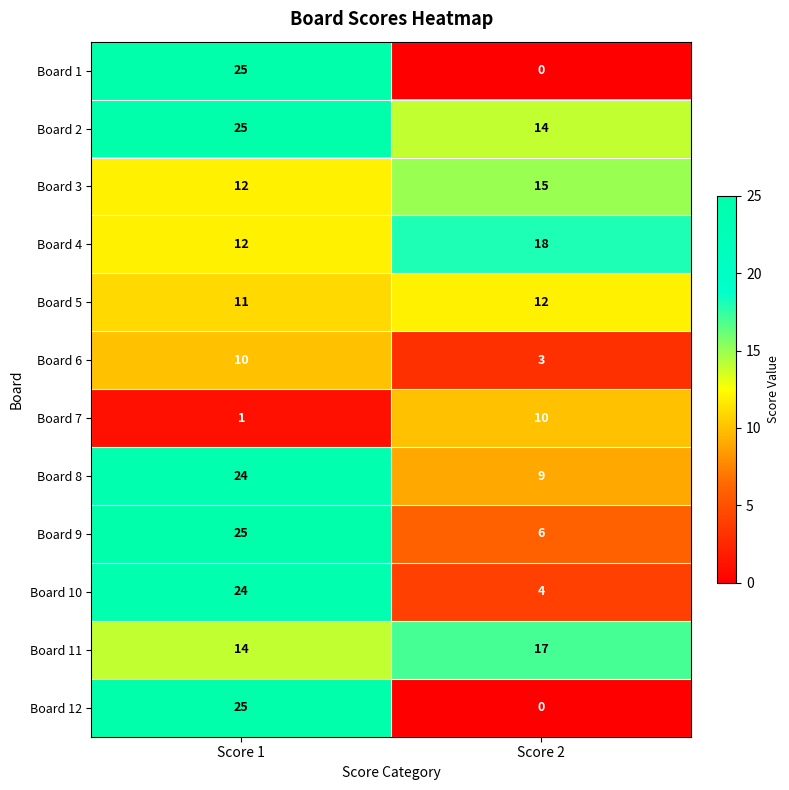

What is the difference between the Board 10 values at Score 2 and Score 1?

20